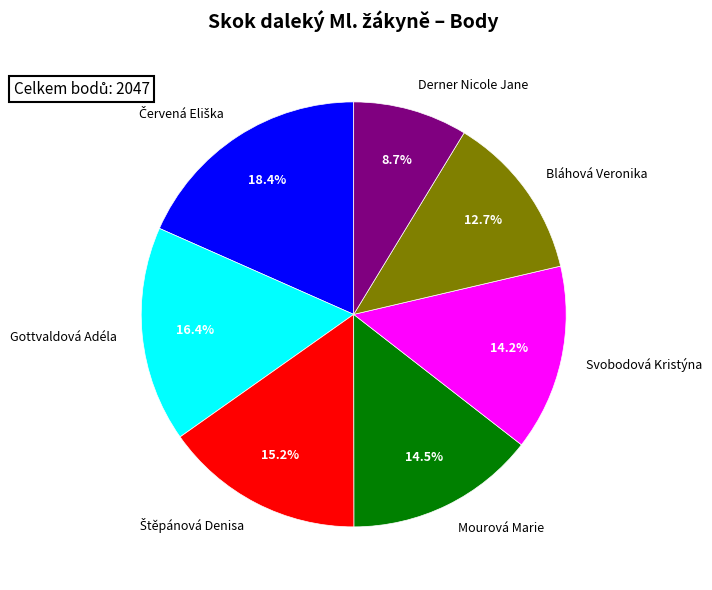

How many slices are in this pie chart?

7